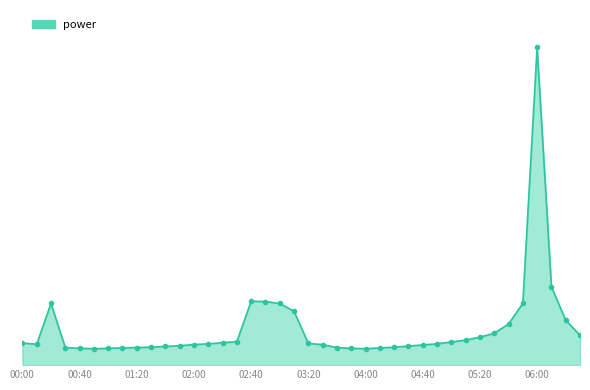

Reading left to right, transcribe all the data shown in this chart.

0.6	0.6	1.6	0.5	0.5	0.4	0.5	0.5	0.5	0.5	0.5	0.5	0.6	0.6	0.6	0.6	1.7	1.7	1.6	1.4	0.6	0.6	0.5	0.5	0.4	0.5	0.5	0.5	0.5	0.6	0.6	0.7	0.8	0.8	1.1	1.6	8.5	2.1	1.2	0.8